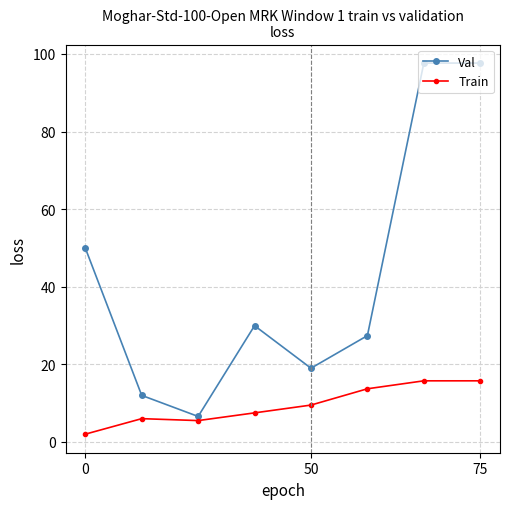

How many interior local valleys does the Val series have?

2